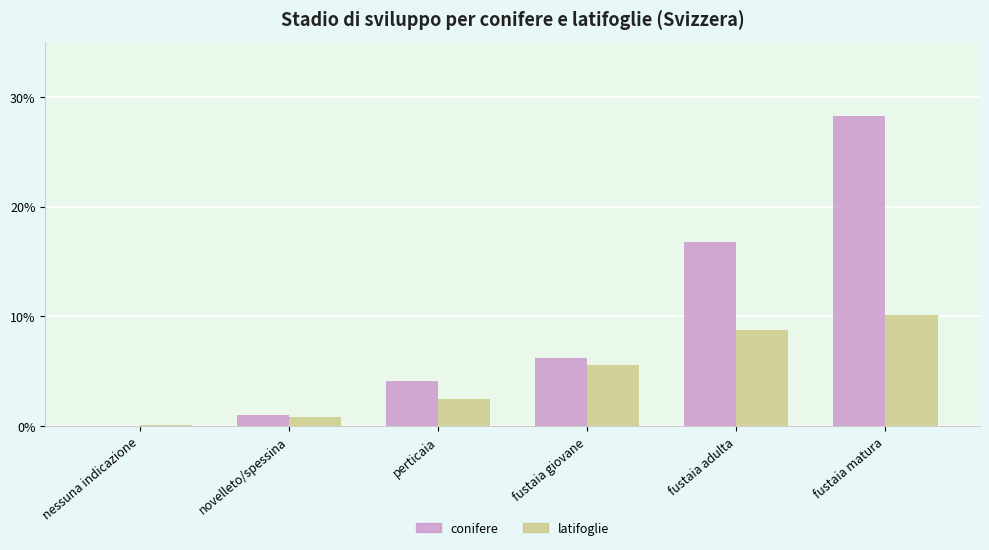

At which category is the sum across all series the highest?

fustaia matura